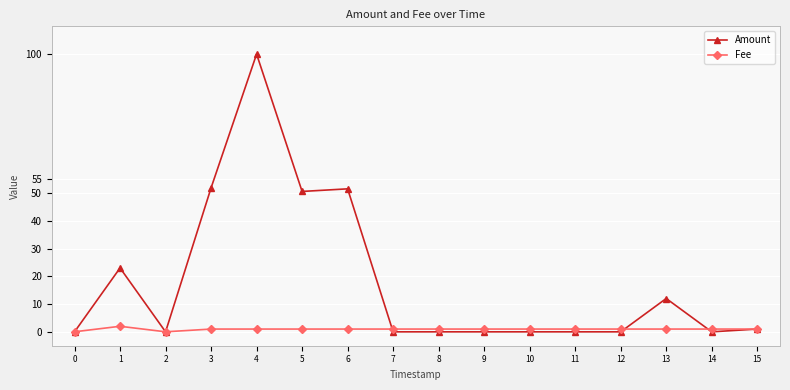

At which category is the sum across all series the highest?

4